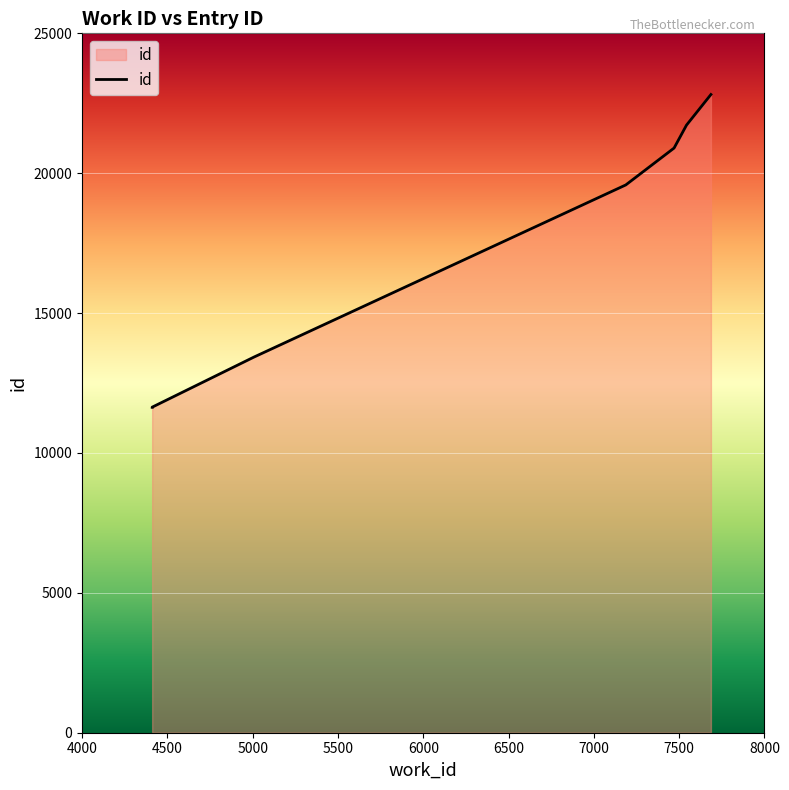

What is the change in value from 4411 to 7686?

+11176